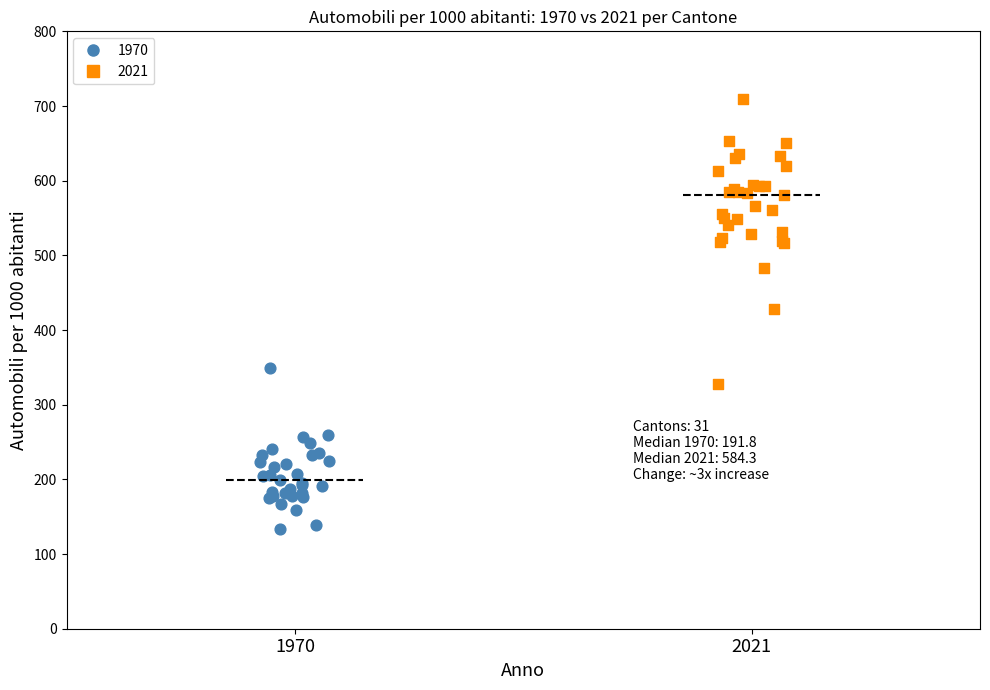

Which series has the widest spread of Y values?

2021